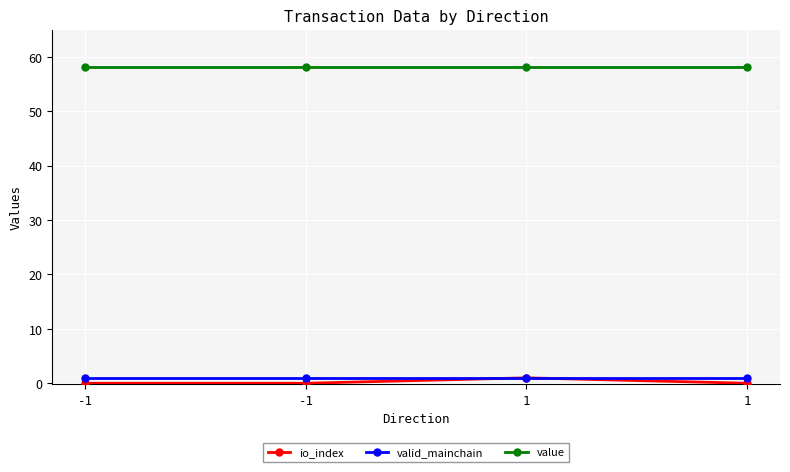

Is it true that value equals 86.4 at -1?

False